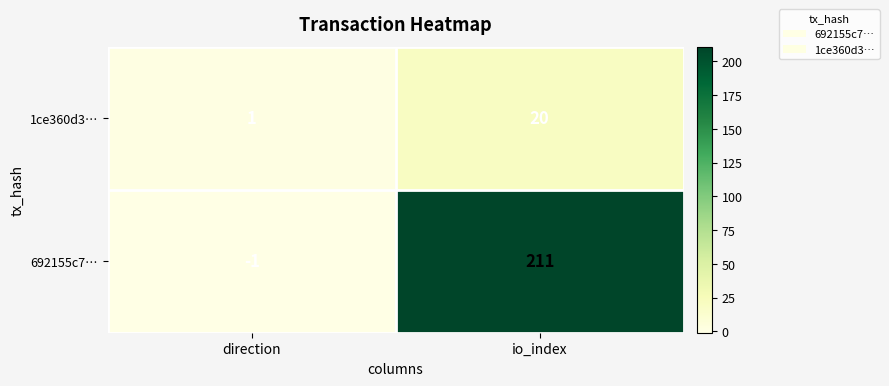

Which label corresponds to the smallest value in the chart?

direction